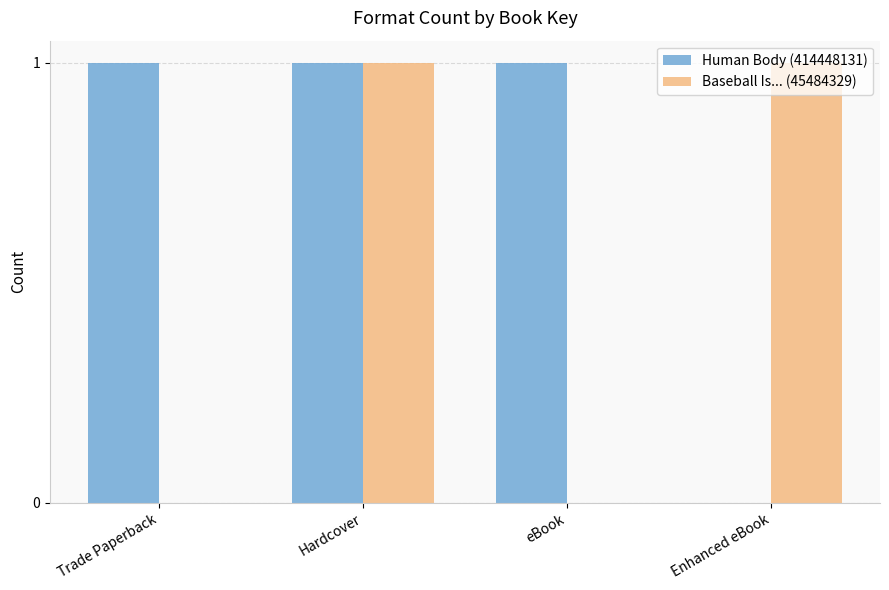

True or false: Baseball Is... (45484329) has a value of 1 at Enhanced eBook.

True